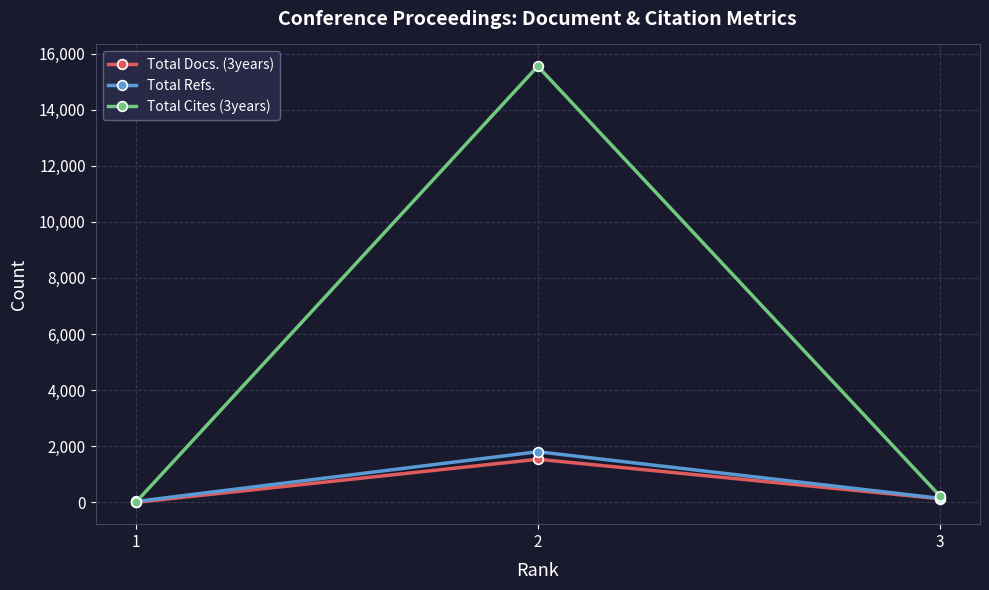

What is the difference between the maximum and minimum values in the Total Docs. (3years) series?

1536